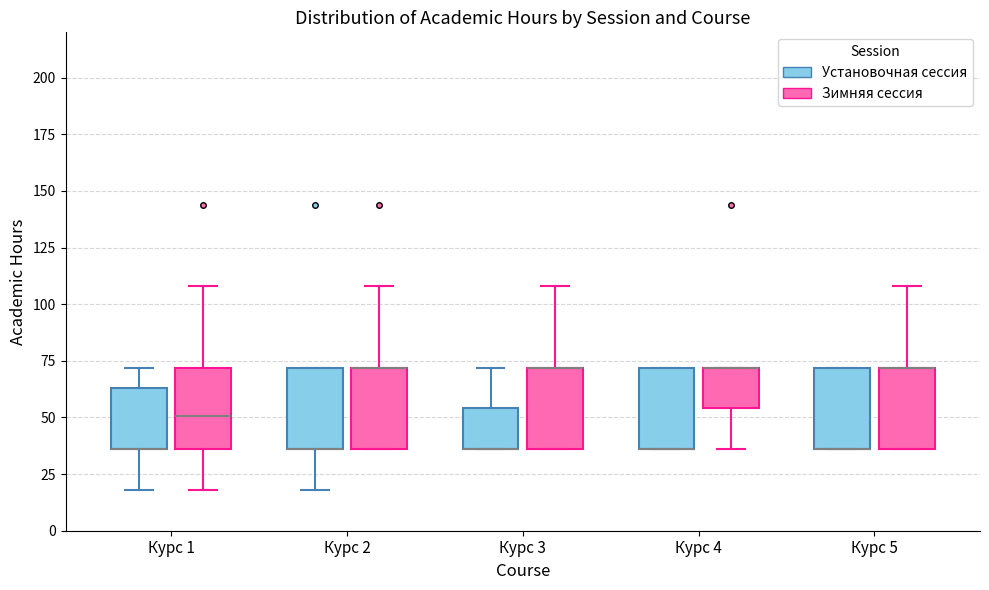

Reading left to right, transcribe this box plot: for each box, give where its median line is, the range the box spans, and where its two whiskers end, as read against the y-axis. The values are not printed on the chart, so give them approximately, as read against the axis.

Курс 1 (Установочная сессия): median 35 (drawn on the box's lower edge), box 35 to 65, whiskers 20 to 70
Курс 1 (Зимняя сессия): median 50, box 35 to 70, whiskers 20 to 110
Курс 2 (Установочная сессия): median 35 (drawn on the box's lower edge), box 35 to 70, whiskers 20 to 70
Курс 2 (Зимняя сессия): median 70 (drawn on the box's upper edge), box 35 to 70, whiskers 35 to 110
Курс 3 (Установочная сессия): median 35 (drawn on the box's lower edge), box 35 to 55, whiskers 35 to 70
Курс 3 (Зимняя сессия): median 70 (drawn on the box's upper edge), box 35 to 70, whiskers 35 to 110
Курс 4 (Установочная сессия): median 35 (drawn on the box's lower edge), box 35 to 70, whiskers 35 to 70
Курс 4 (Зимняя сессия): median 70 (drawn on the box's upper edge), box 55 to 70, whiskers 35 to 70
Курс 5 (Установочная сессия): median 35 (drawn on the box's lower edge), box 35 to 70, whiskers 35 to 70
Курс 5 (Зимняя сессия): median 70 (drawn on the box's upper edge), box 35 to 70, whiskers 35 to 110